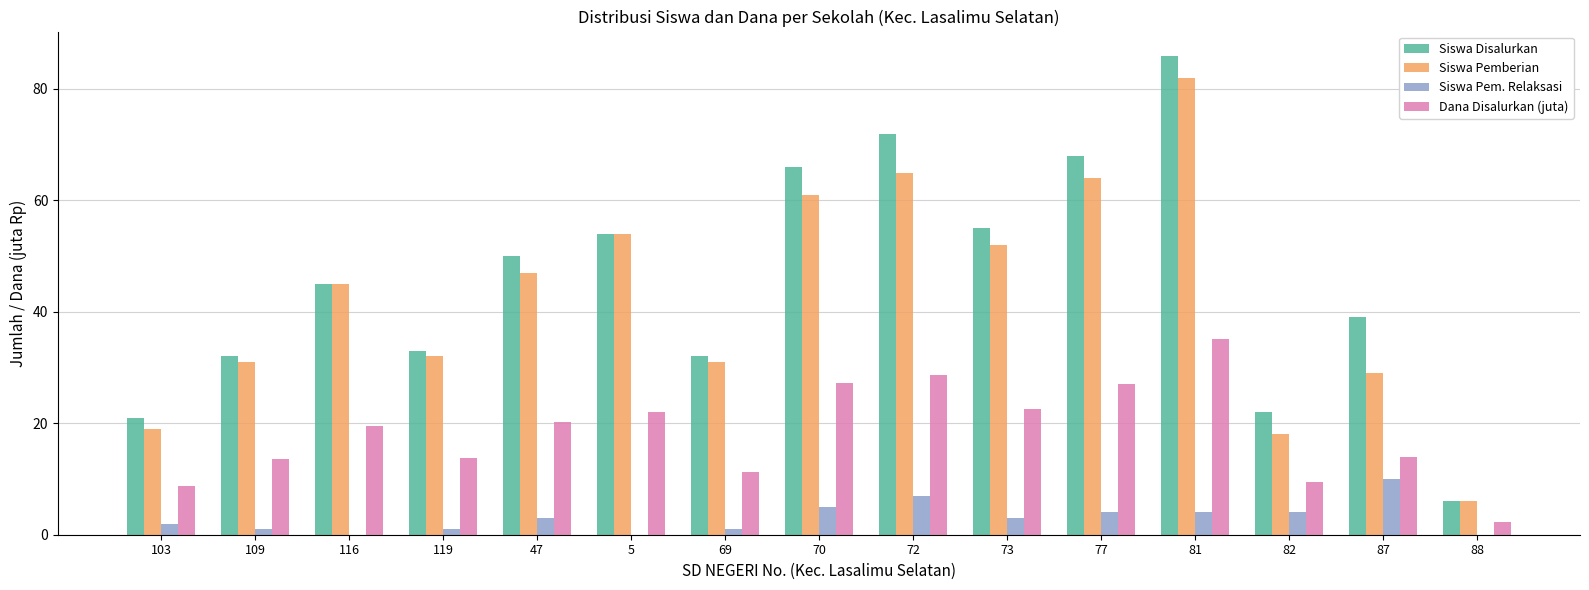

At which label is Siswa Disalurkan closest to 46?

116